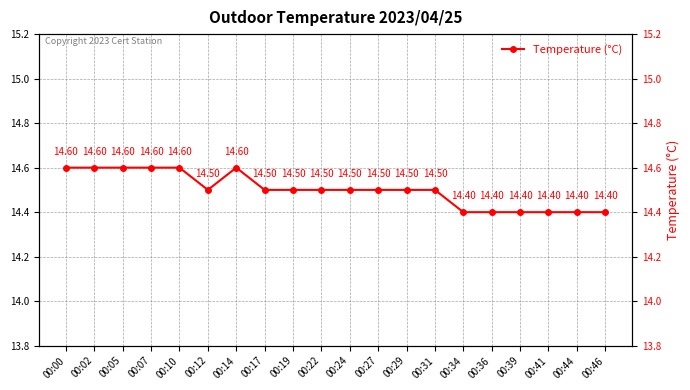

List the labels in order of value, largest first.

00:00, 00:02, 00:05, 00:07, 00:10, 00:14, 00:12, 00:17, 00:19, 00:22, 00:24, 00:27, 00:29, 00:31, 00:34, 00:36, 00:39, 00:41, 00:44, 00:46